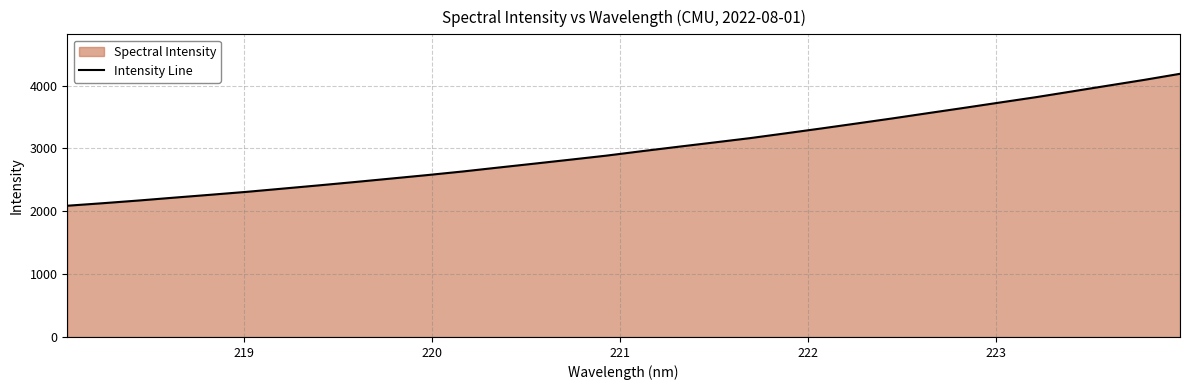

What is the minimum value shown in the chart?

2088.6